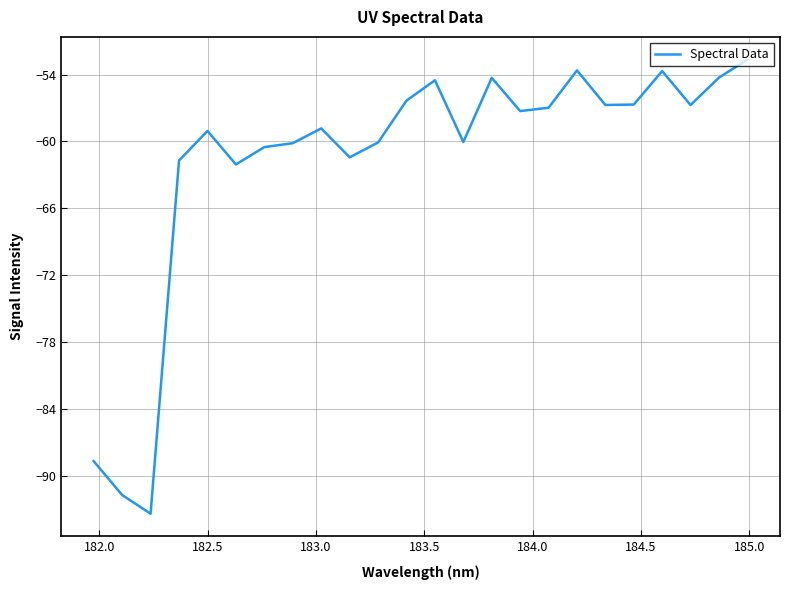

What is the maximum value shown in the chart?

-52.7